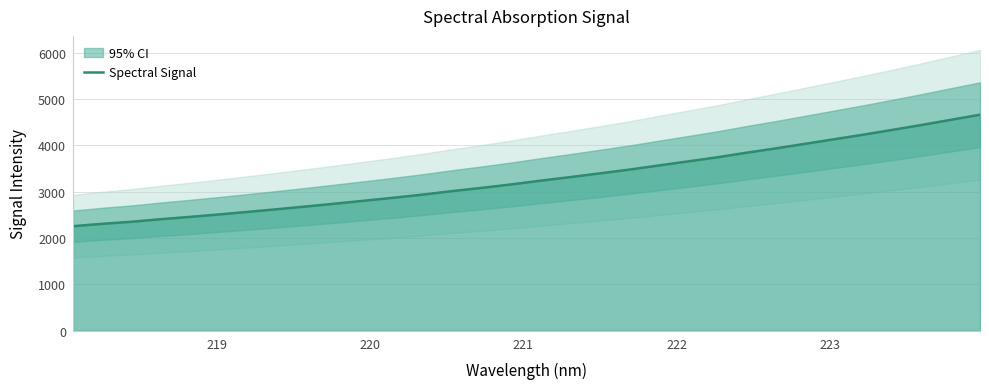

What is the minimum value for Spectral Signal?

2254.3